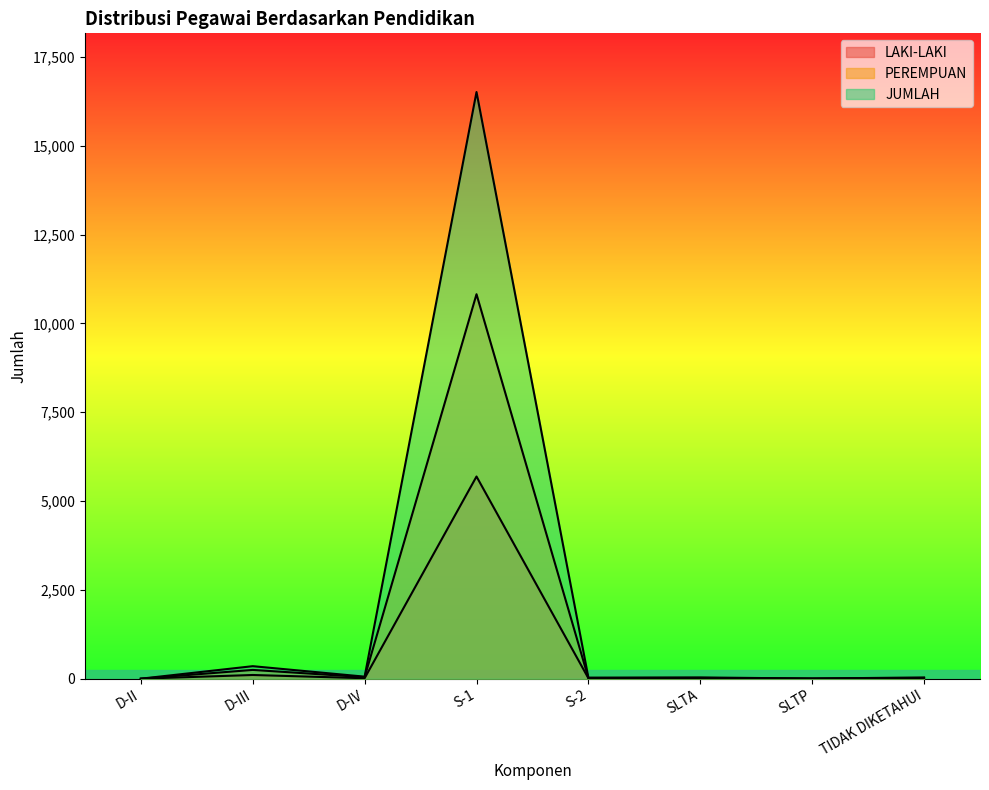

Reading left to right, extract all data points from this chart.

LAKI-LAKI: D-II=1	D-III=105	D-IV=14	S-1=5692	S-2=13	SLTA=14	SLTP=1	TIDAK DIKETAHUI=20
PEREMPUAN: D-II=0	D-III=248	D-IV=44	S-1=10823	S-2=18	SLTA=22	SLTP=4	TIDAK DIKETAHUI=16
JUMLAH: D-II=1	D-III=353	D-IV=58	S-1=16515	S-2=31	SLTA=36	SLTP=5	TIDAK DIKETAHUI=36